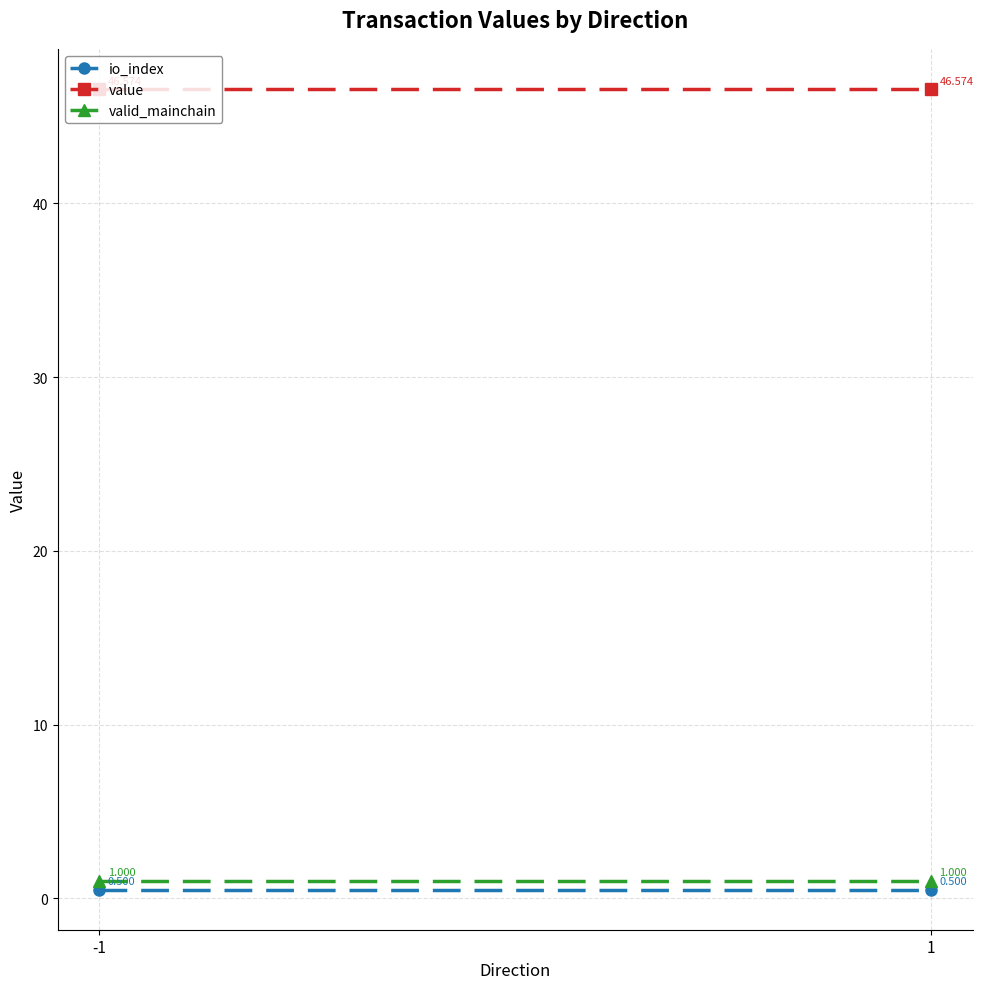

True or false: value has a value of 46.6 at 1.

True